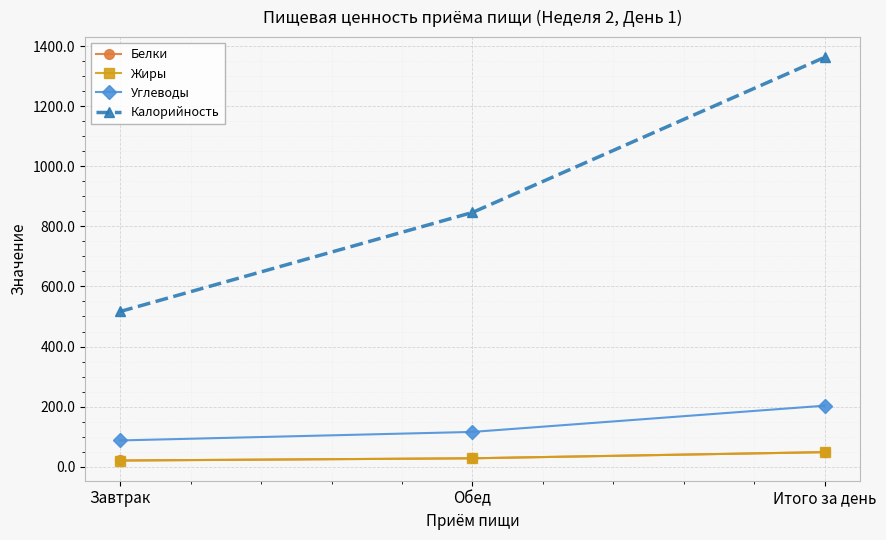

List the labels in order of Калорийность value, largest first.

Итого за день, Обед, Завтрак